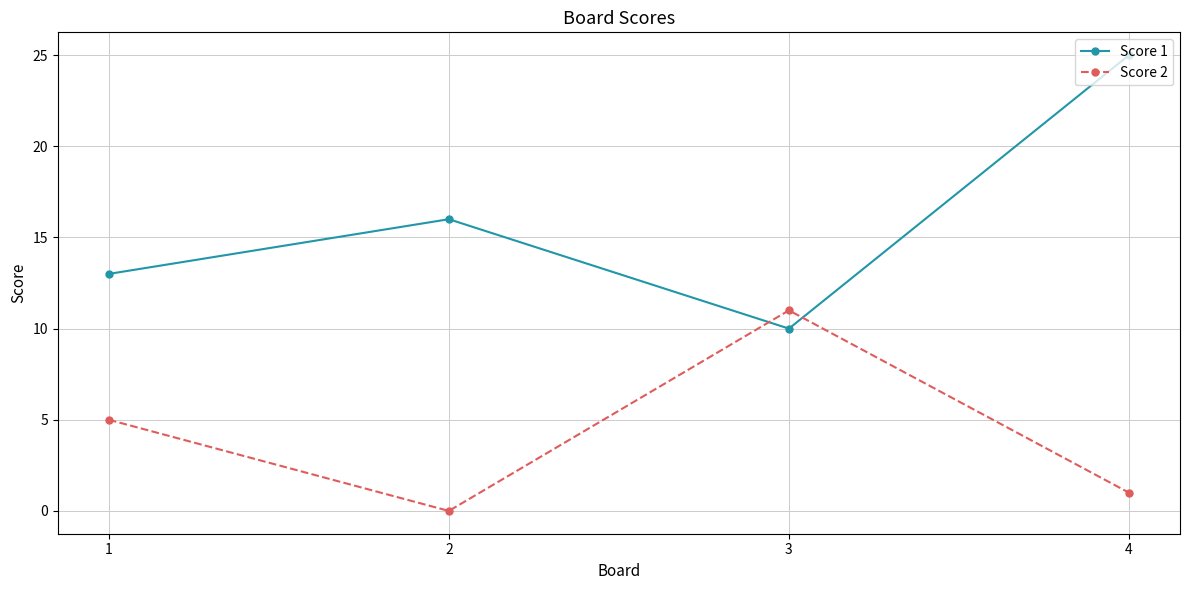

Is it true that Score 1 equals 5 at 1?

False